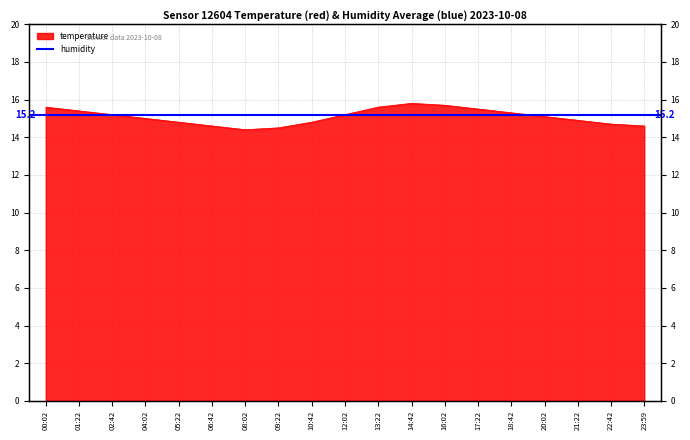

Rank the categories by value from highest to lowest.

14:42, 16:02, 00:02, 13:22, 17:22, 01:22, 18:42, 02:42, 12:02, 20:02, 04:02, 21:22, 05:22, 10:42, 22:42, 06:42, 23:59, 09:22, 08:02